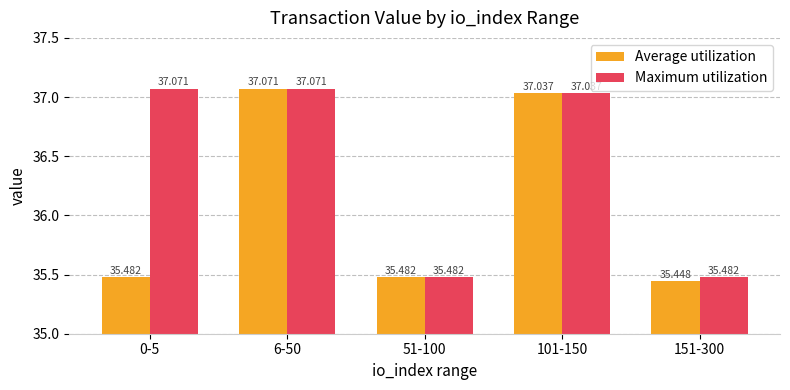

Is the value of Average utilization at 51-100 greater than the value of Maximum utilization at 101-150?

No